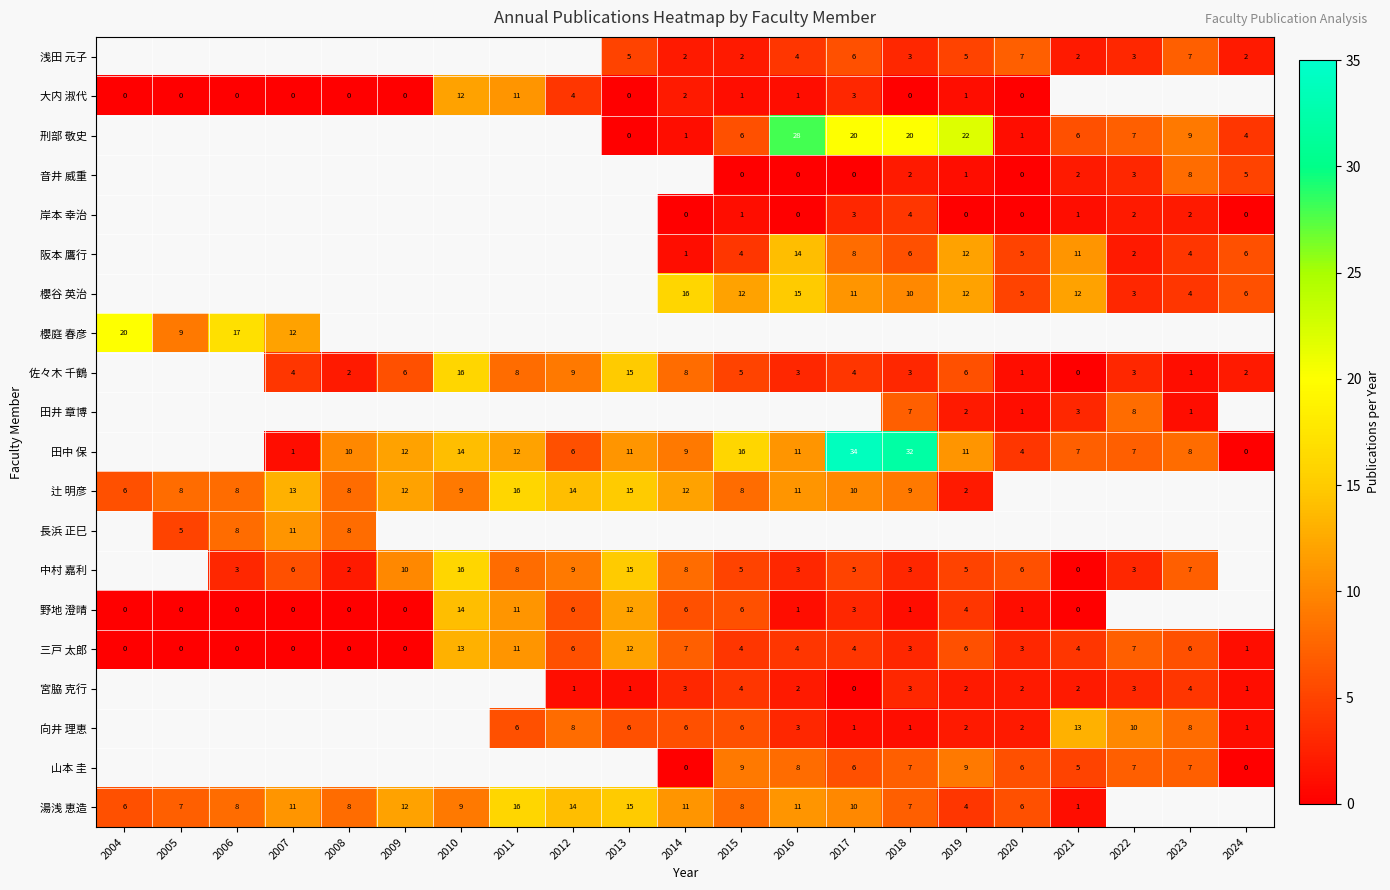

True or false: 三戸 太郎 has a value of 0 at 2008.

True